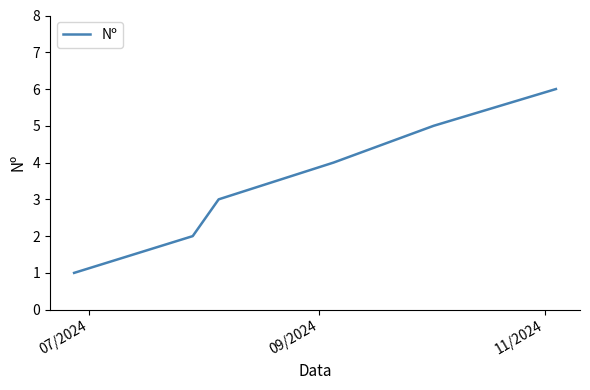

How many categories are shown in the chart?

6